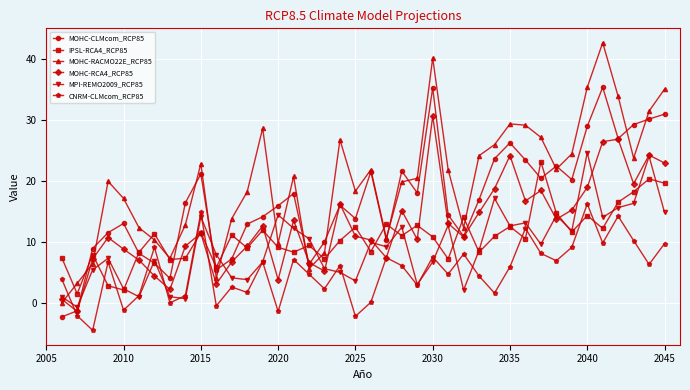

What is the highest value of the IPSL-RCA4_RCP85 series?

23.1